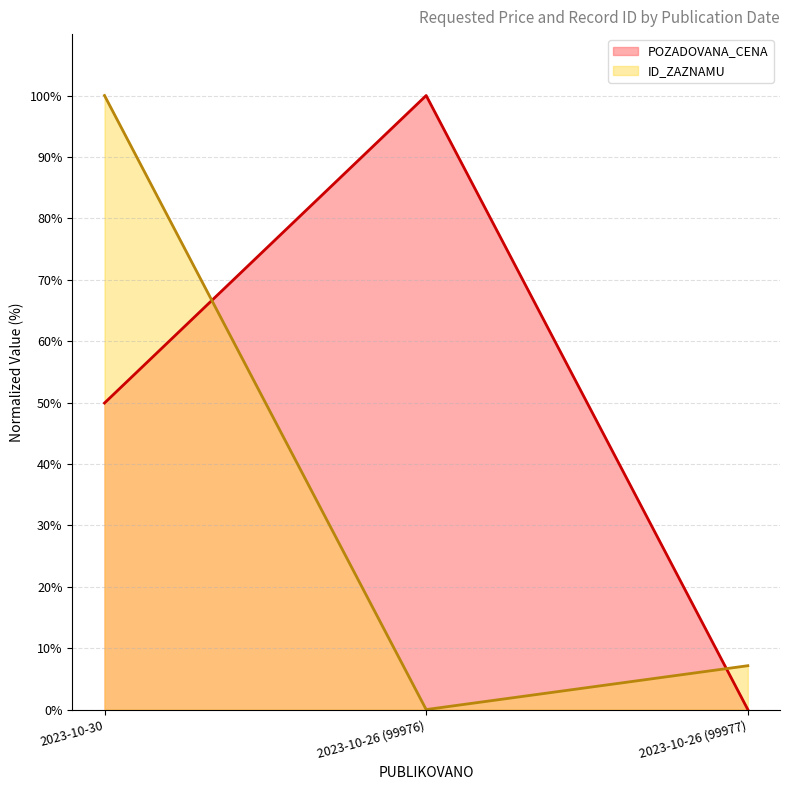

What is the average value of the ID_ZAZNAMU series?

35.7